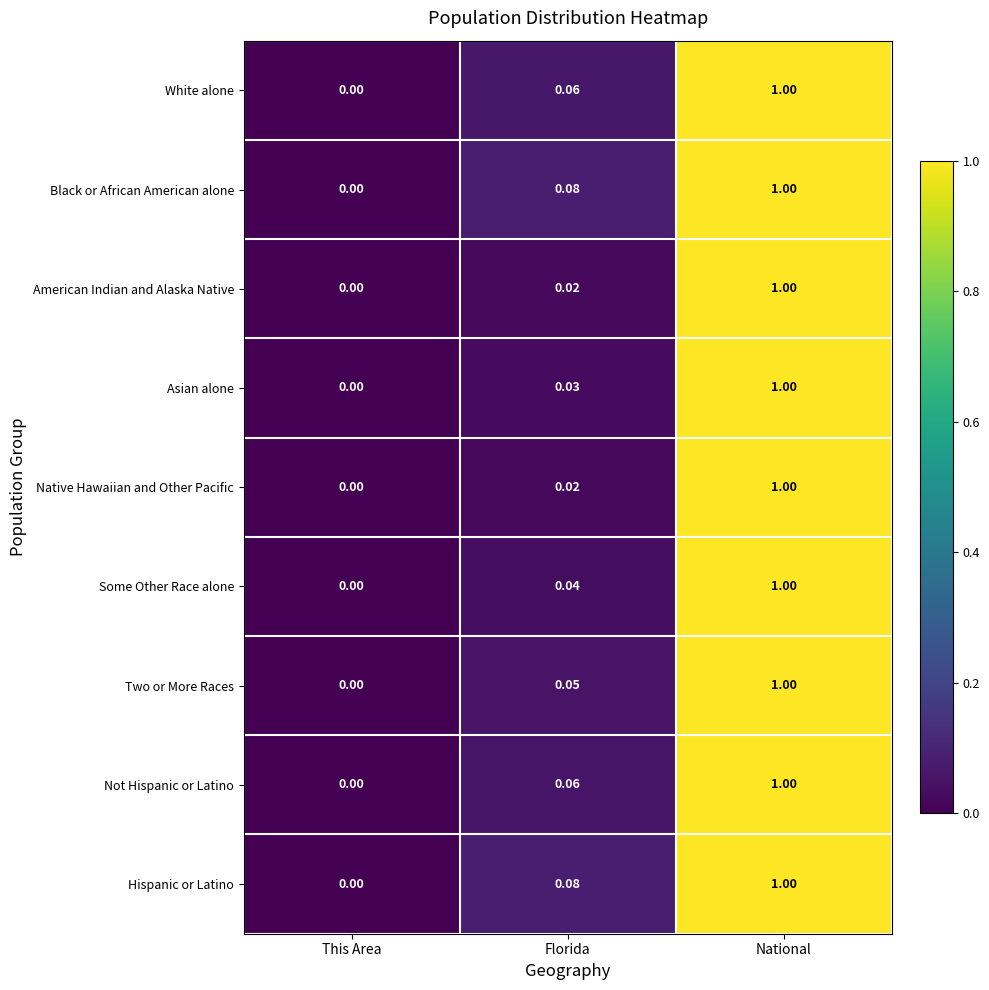

Which label corresponds to the smallest value in the chart?

This Area